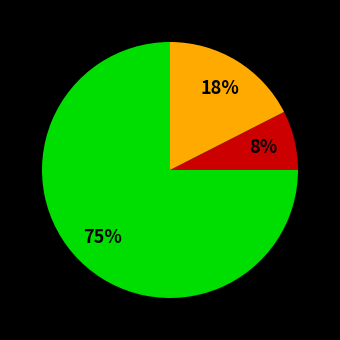

To the nearest percent, what is the average slice percentage?

33%